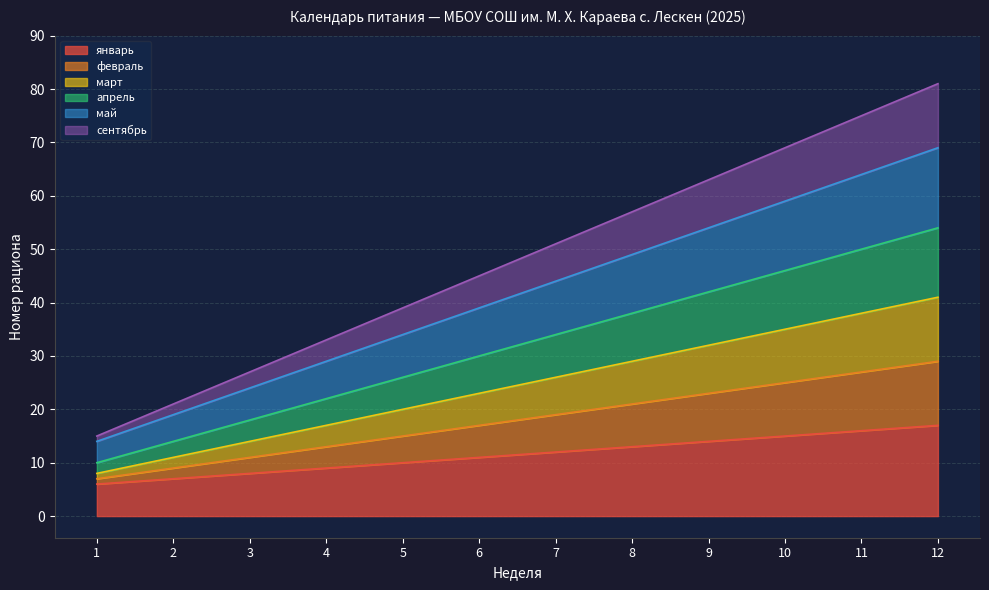

What is the value of the январь point at the 6th from the left?

11